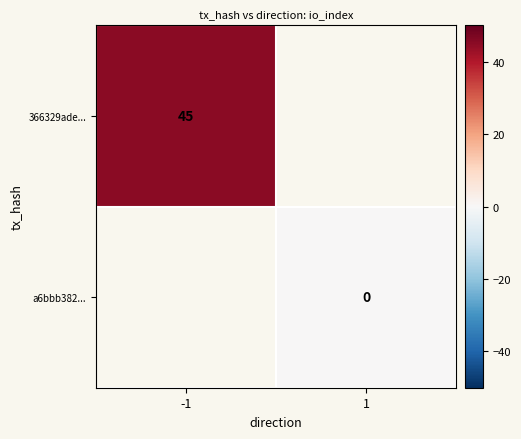

The 366329ade... series shows 16 at -1. True or false?

False